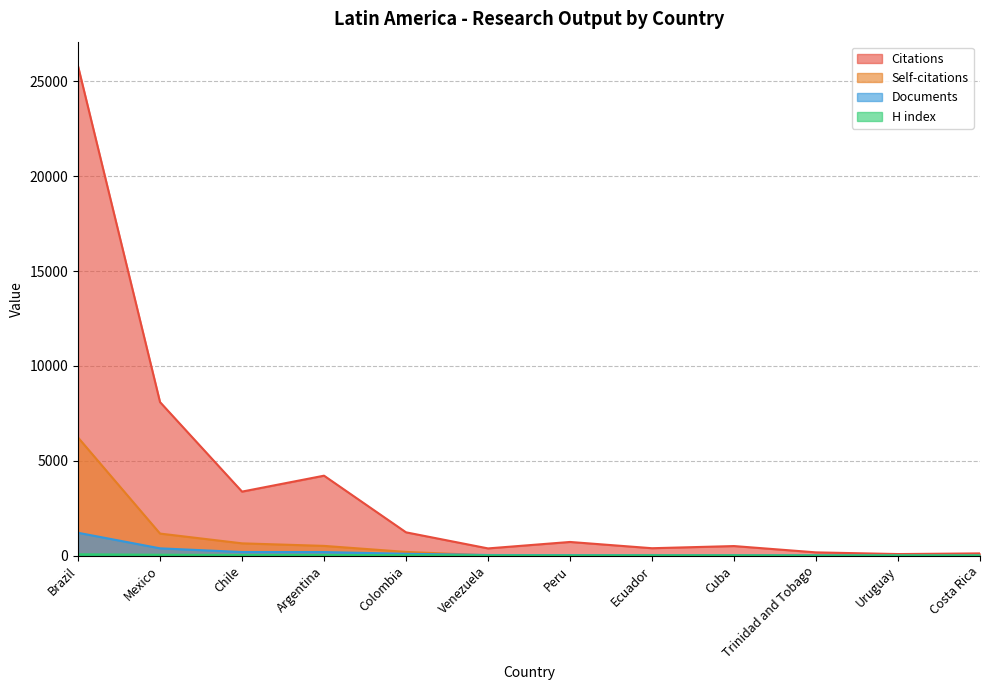

What position from the right is Costa Rica?

1